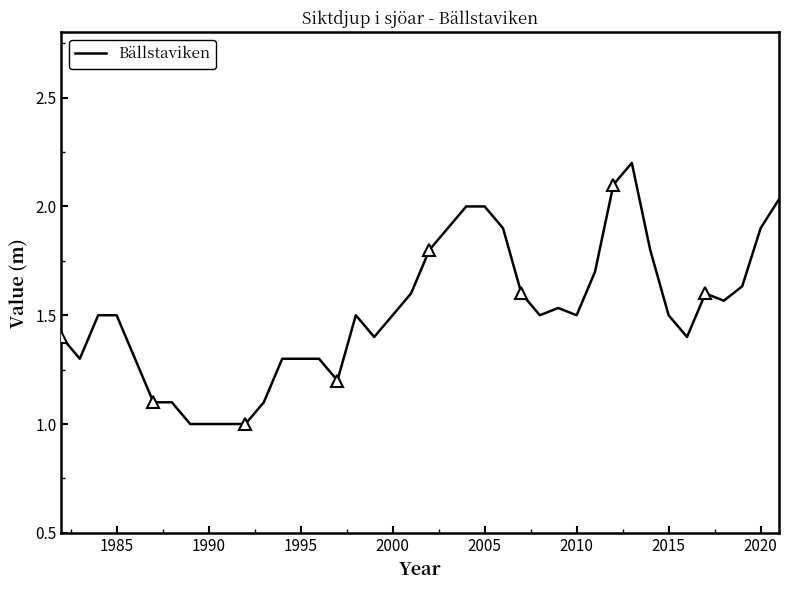

True or false: there are more than 0 points higher than both neighbors.

True